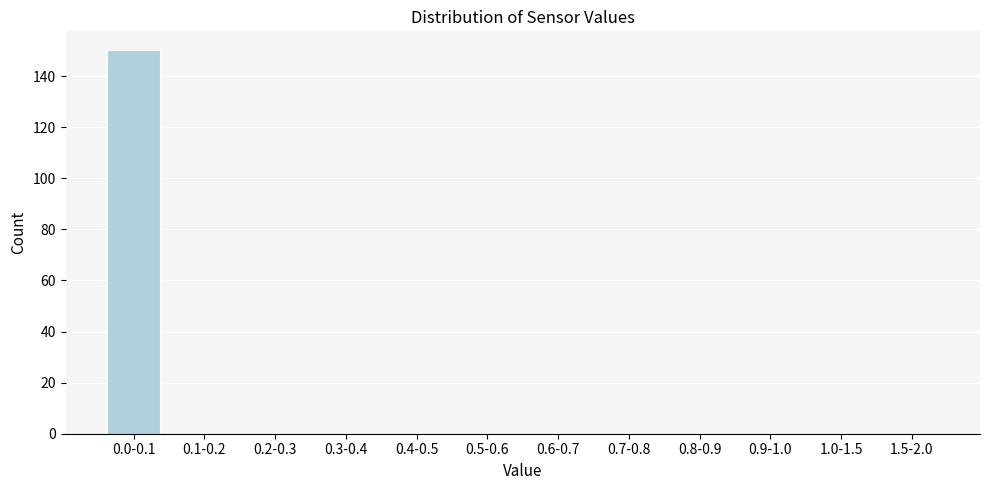

Reading right to left, transcribe all the data shown in this chart.

1.5-2.0=0	1.0-1.5=0	0.9-1.0=0	0.8-0.9=0	0.7-0.8=0	0.6-0.7=0	0.5-0.6=0	0.4-0.5=0	0.3-0.4=0	0.2-0.3=0	0.1-0.2=0	0.0-0.1=150